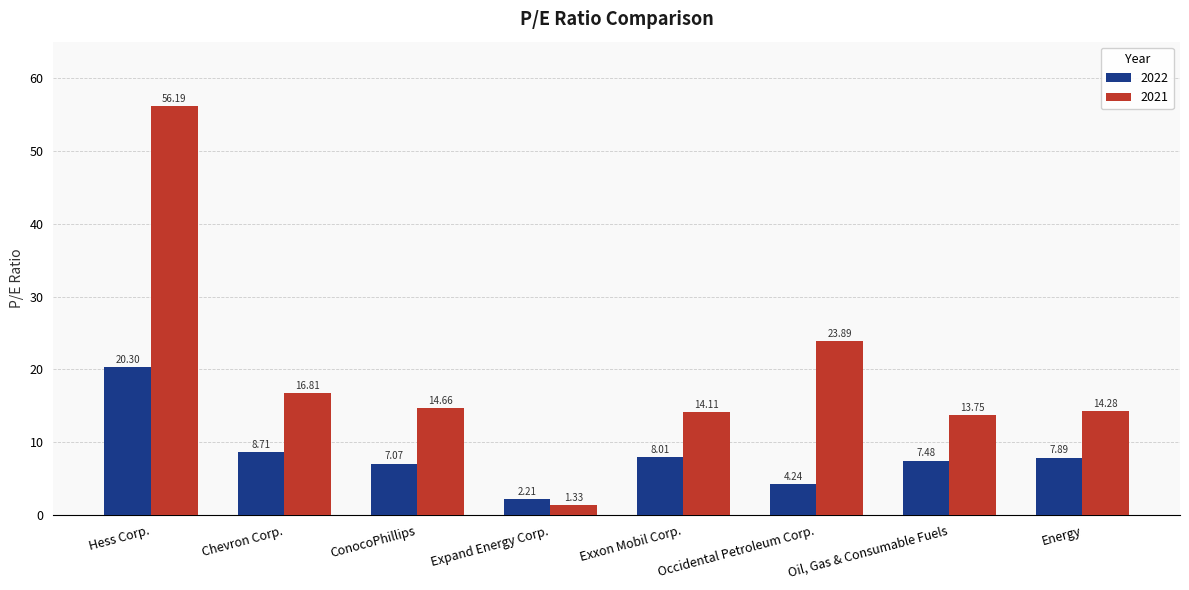

Which category has the highest value in the 2021 series?

Hess Corp.